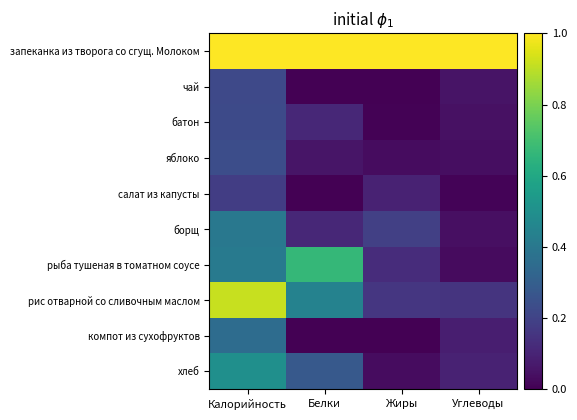

Which series has the widest spread of values?

рис отварной со сливочным маслом